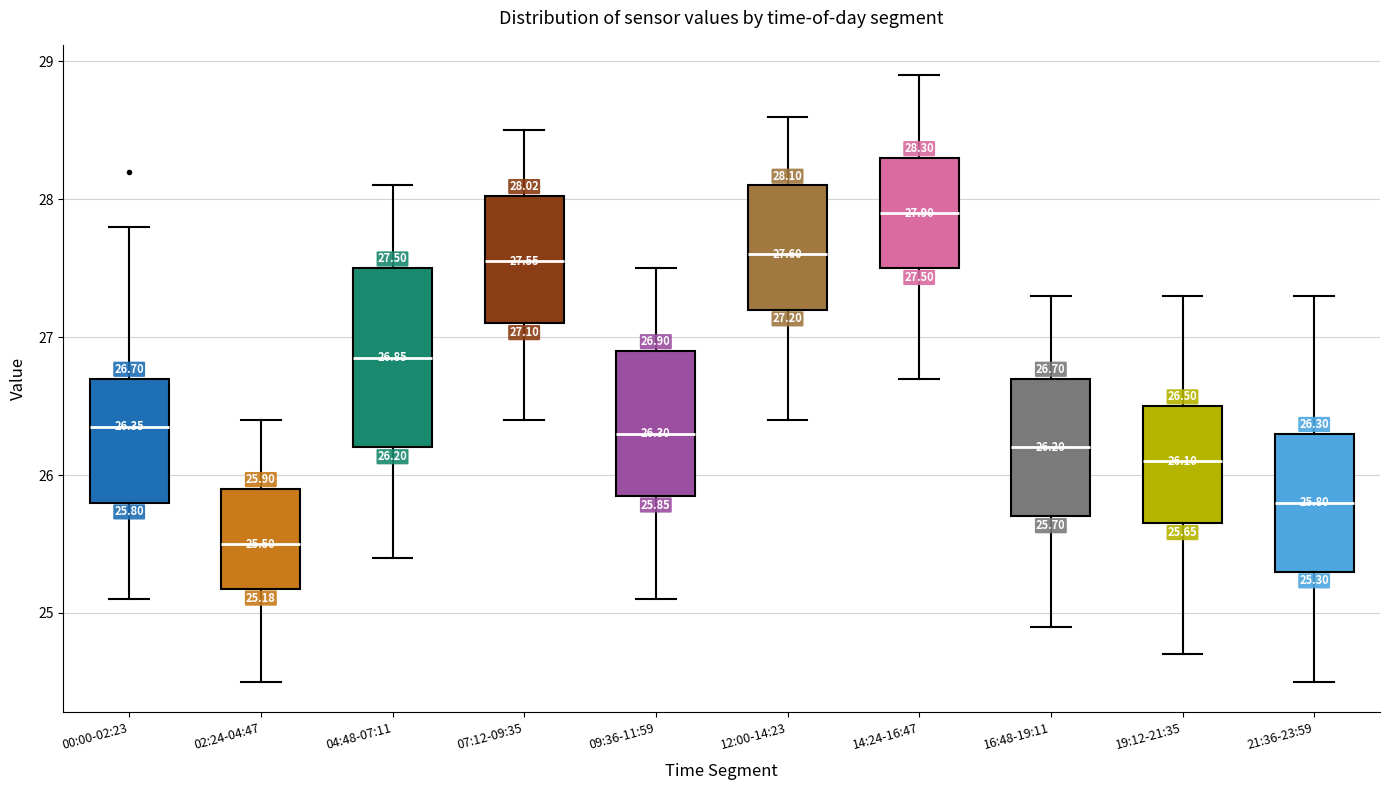

Comparing the boxes themselves (not the whiskers), which one is the tallest?

04:48-07:11